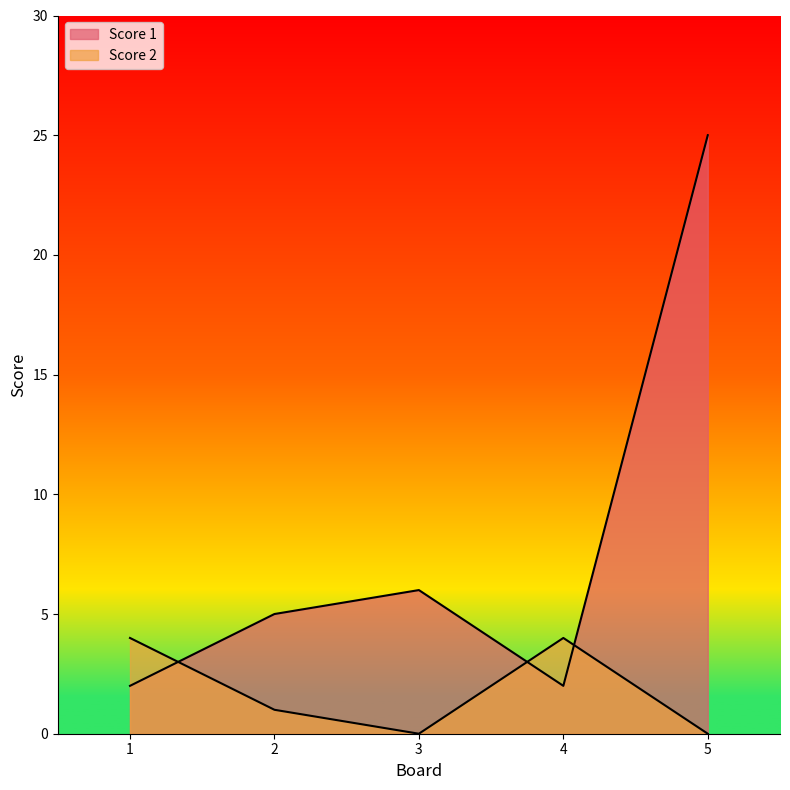

Where is Score 2 nearest to the value 2?

2